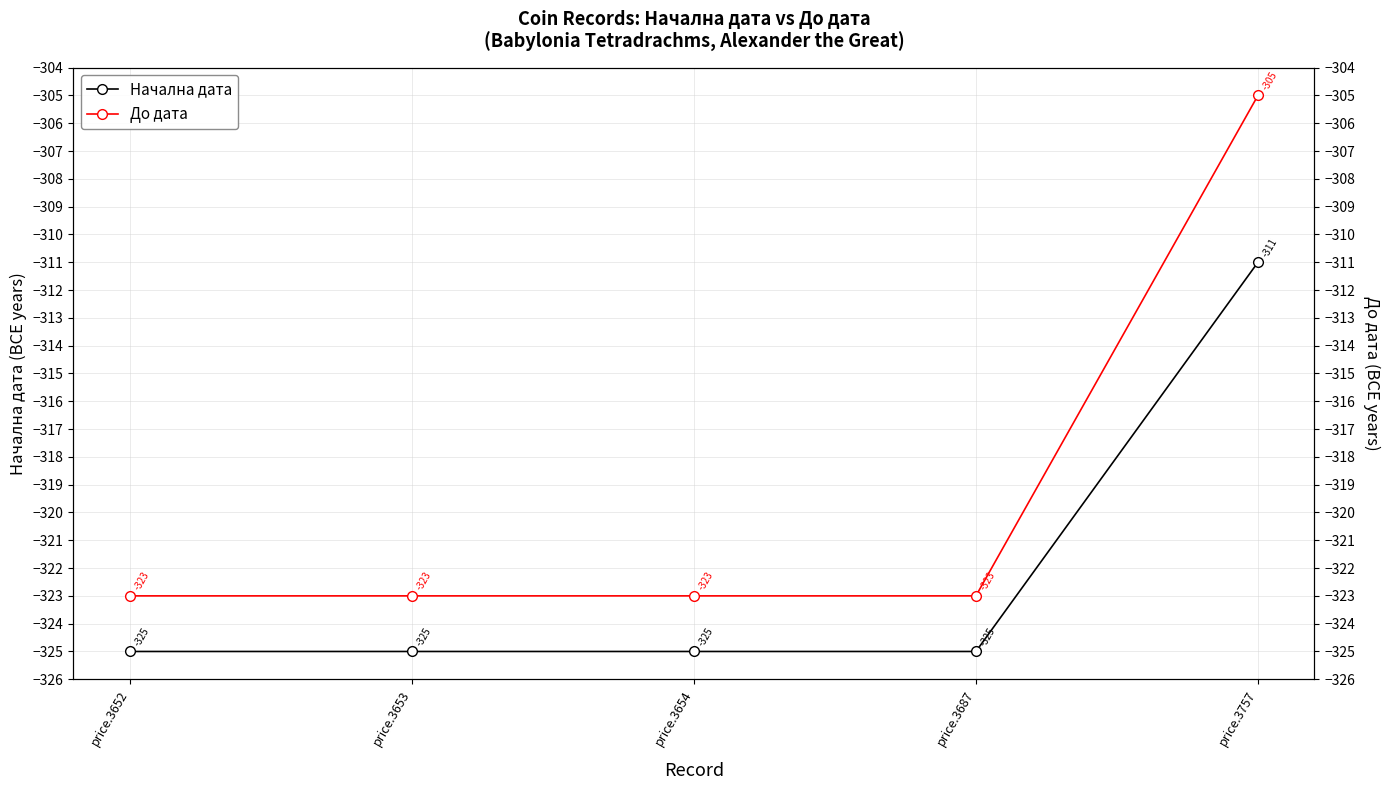

At which category does the chart reach its peak across all series?

price.3757